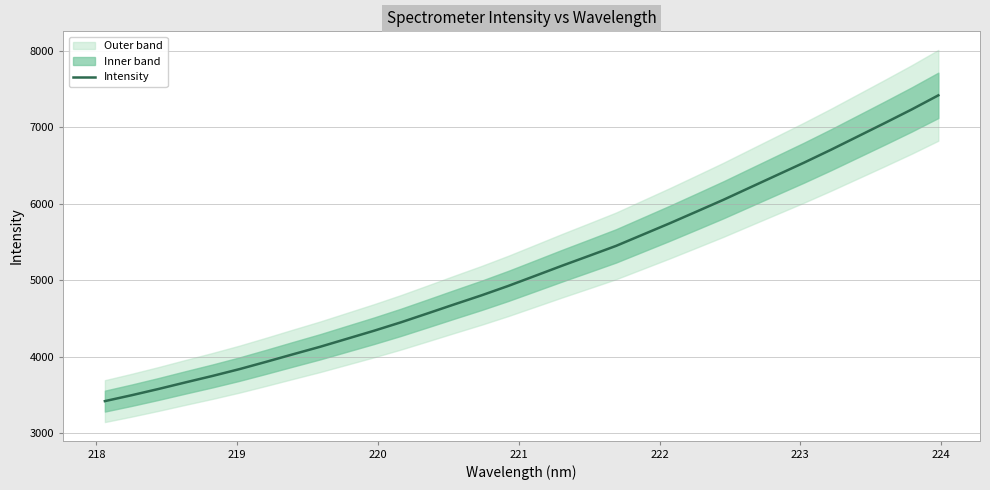

Does the chart display data point markers on the line(s)?

No